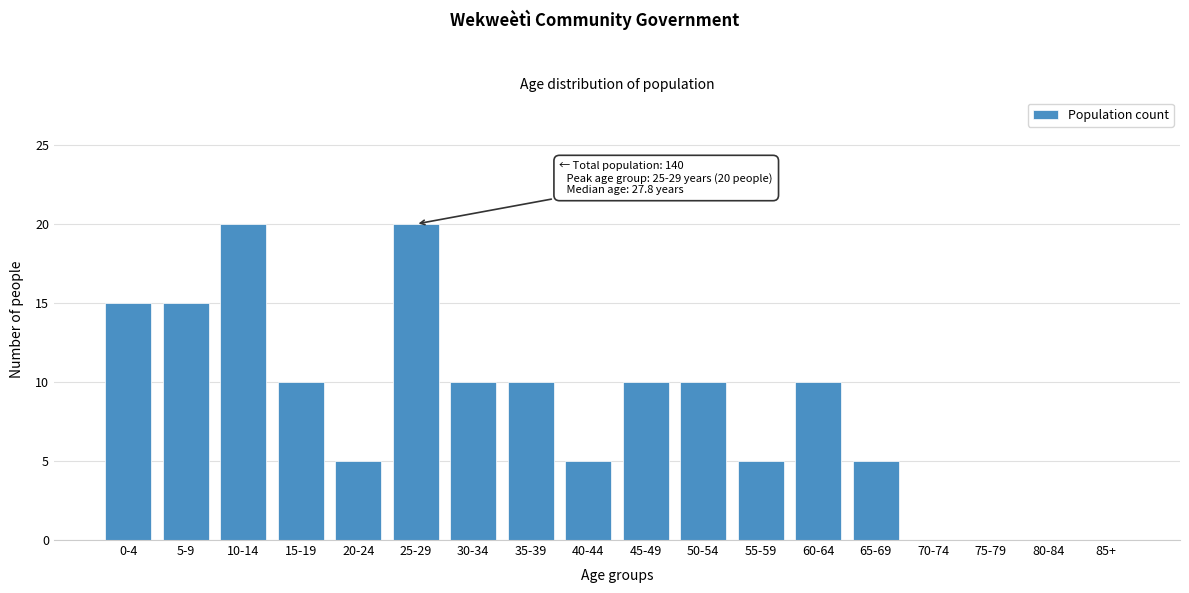

Reading left to right, extract all data points from this chart.

0-4=15	5-9=15	10-14=20	15-19=10	20-24=5	25-29=20	30-34=10	35-39=10	40-44=5	45-49=10	50-54=10	55-59=5	60-64=10	65-69=5	70-74=0	75-79=0	80-84=0	85+=0